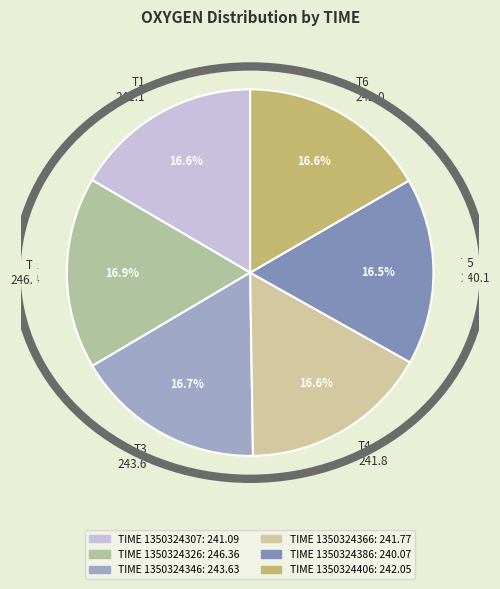

Count the number of slices in the pie.

6